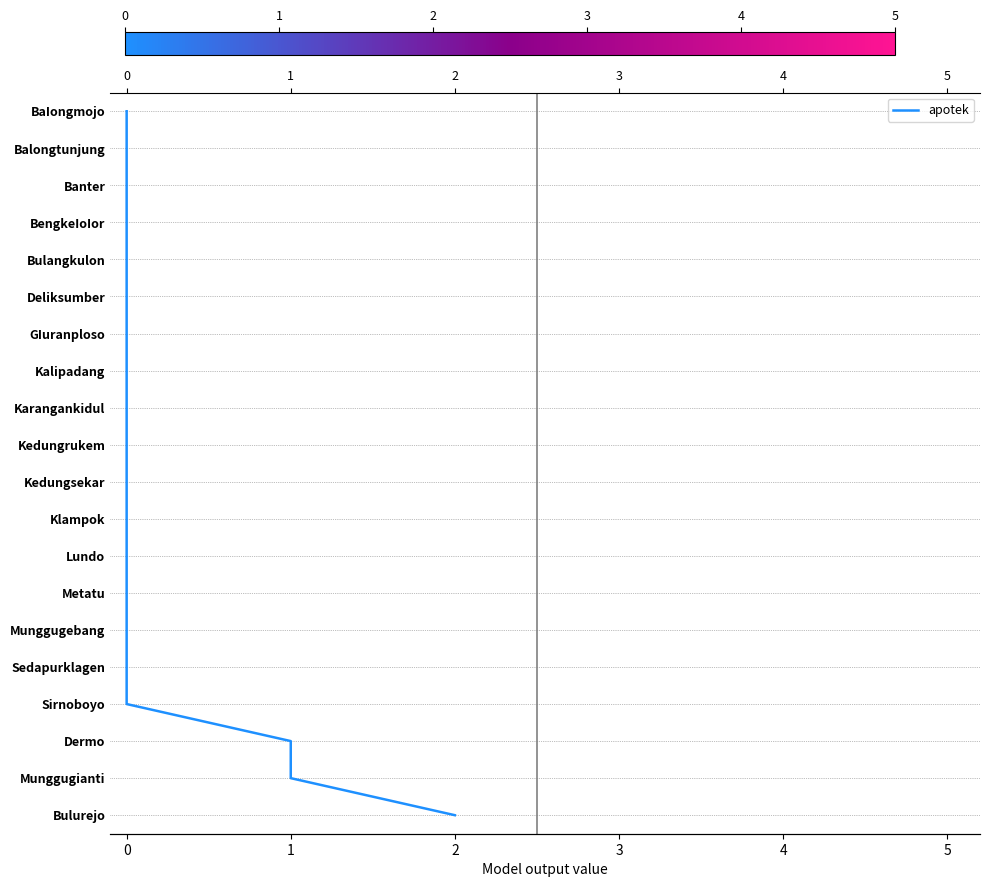

The value at 0 is 8. True or false?

False